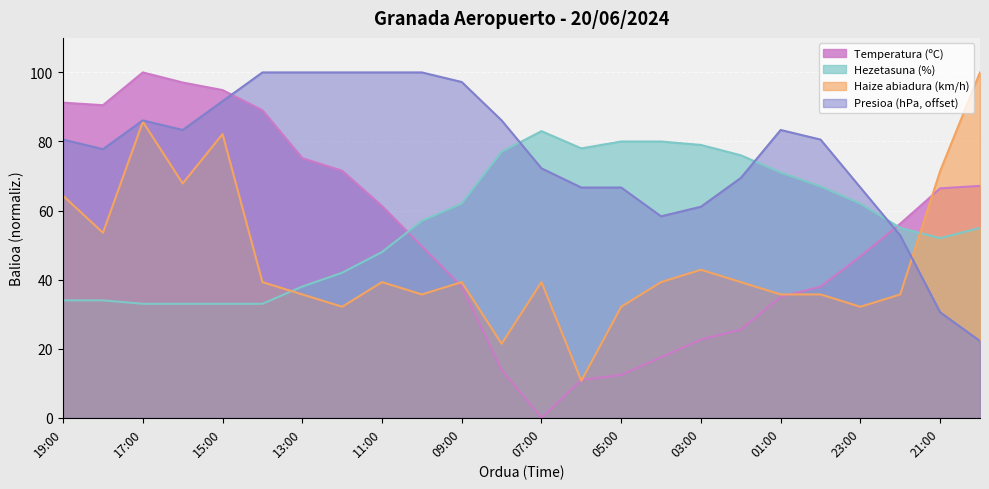

Where does the Hezetasuna (%) series first go above 57?

09:00